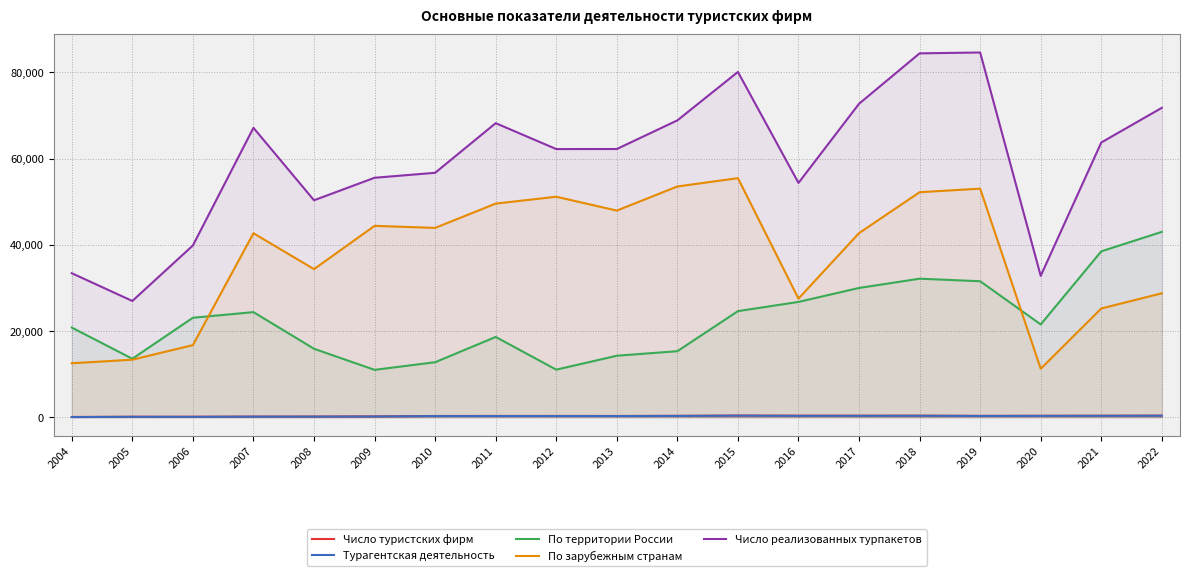

What is the value of the Турагентская деятельность point at the 19th from the left?

368